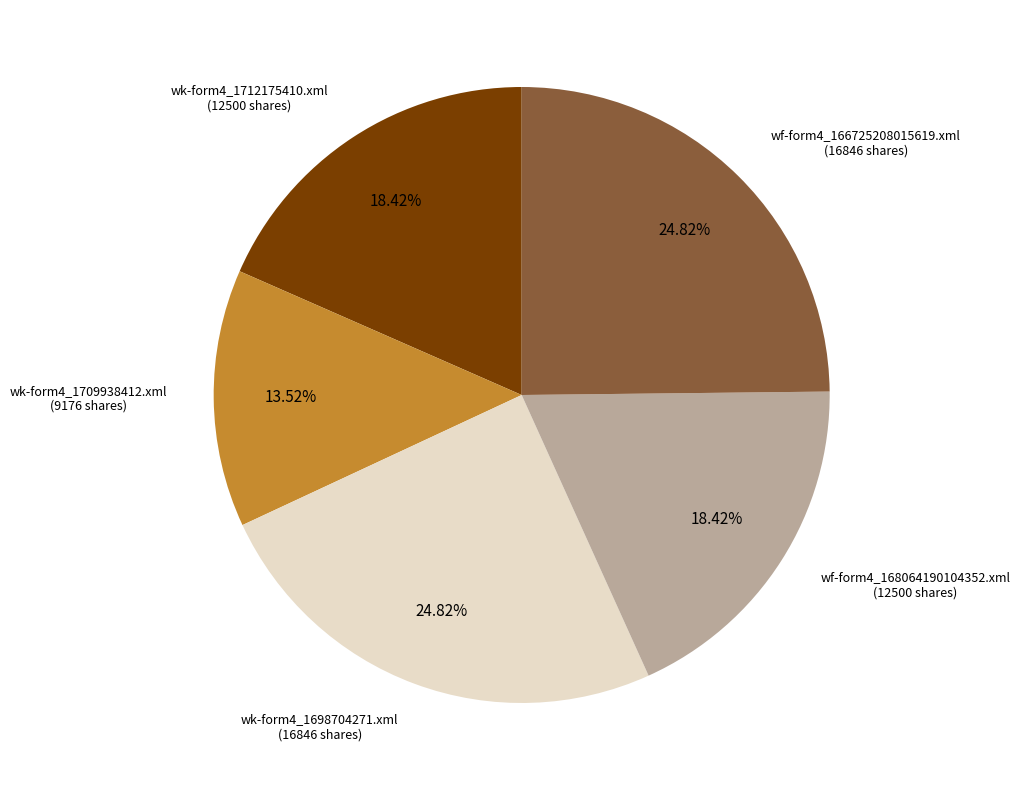

Approximately how many times larger is the value at wk-form4_1698704271.xml compared to wk-form4_1712175410.xml?

1.3